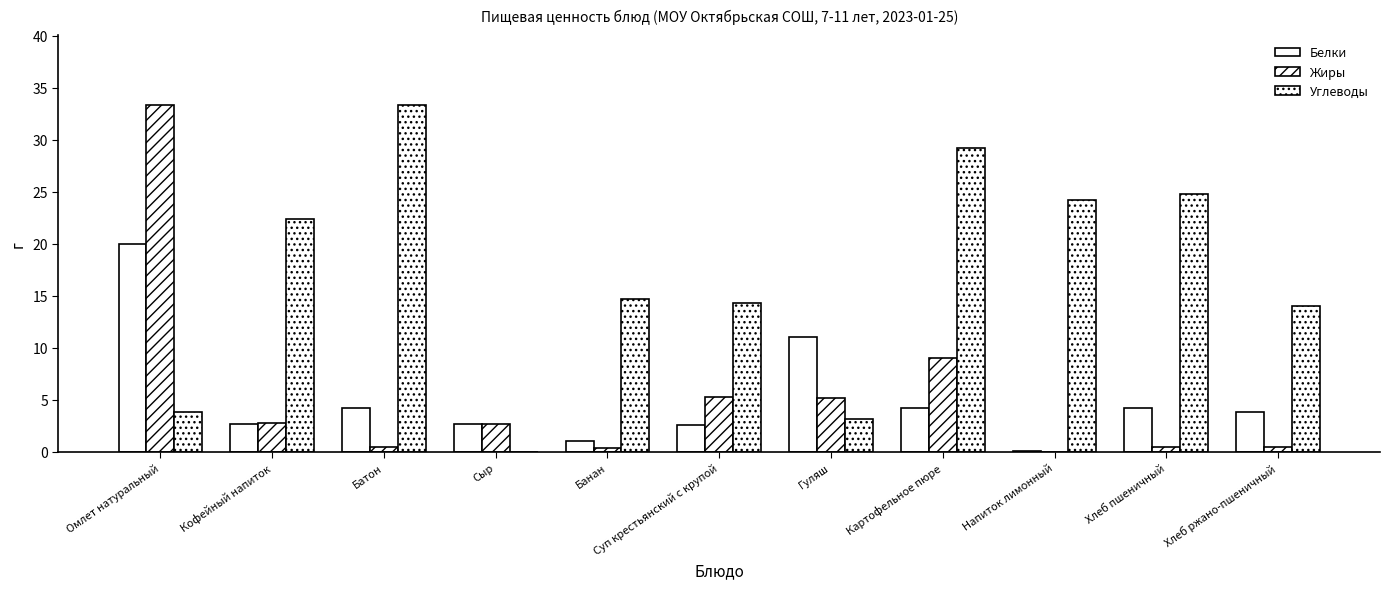

At how many categories does at least one series exceed 0?

11